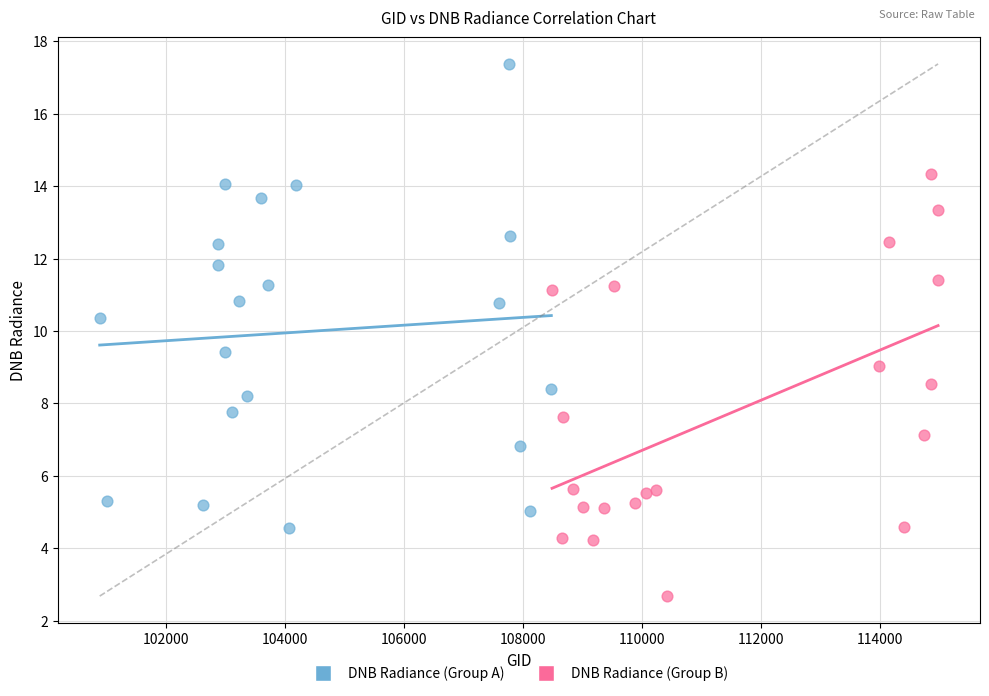

Which series contains the lowest Y value?

DNB Radiance (Group B)